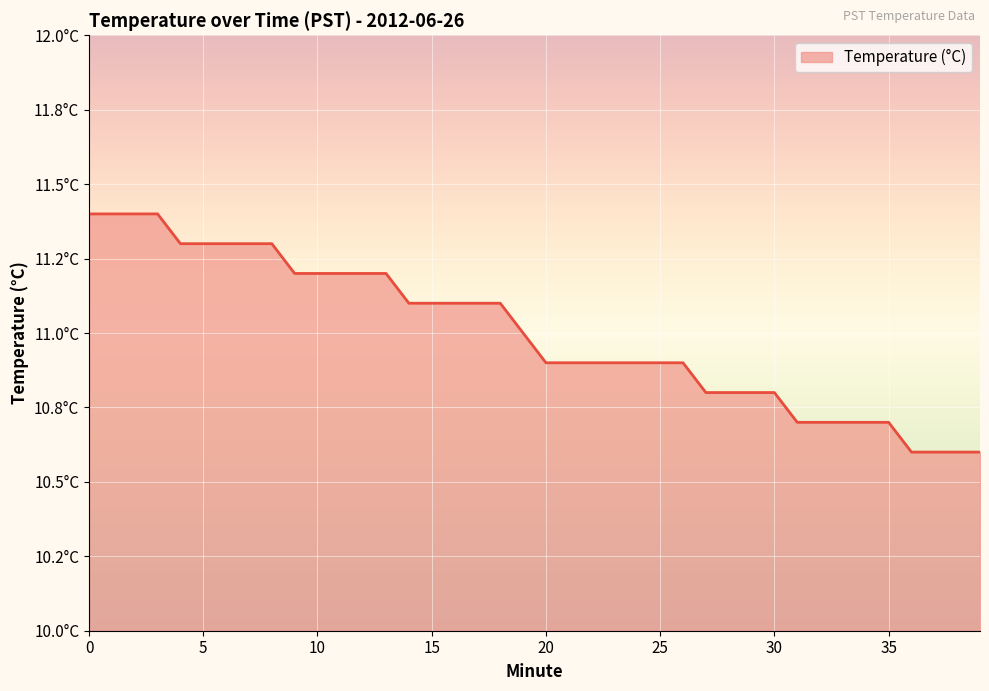

Is this an area chart (filled region under the line)?

Yes